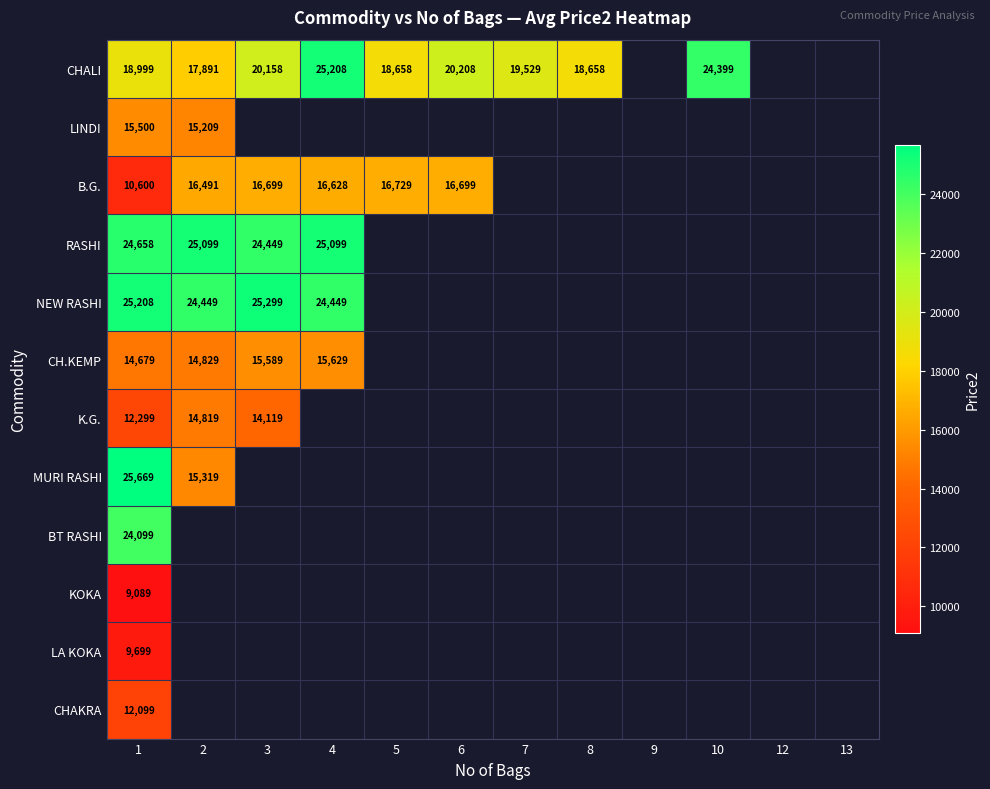

Is it true that LINDI equals 15209 at 2?

True